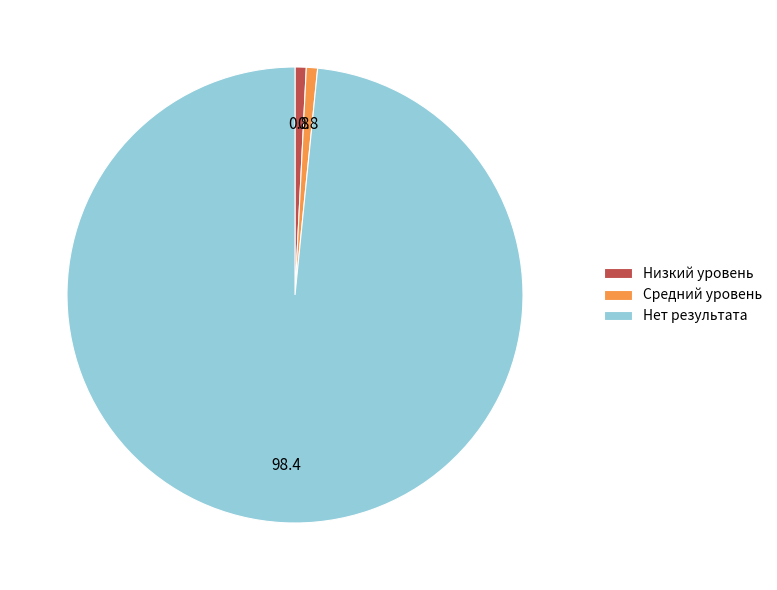

Which category has the biggest portion of the pie?

Нет результата